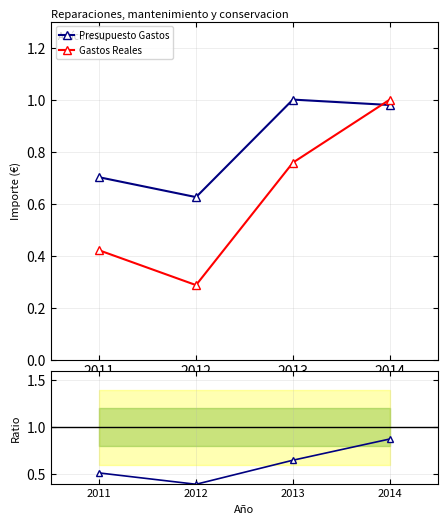

Which has a higher value, 2011 or 2014?

2014